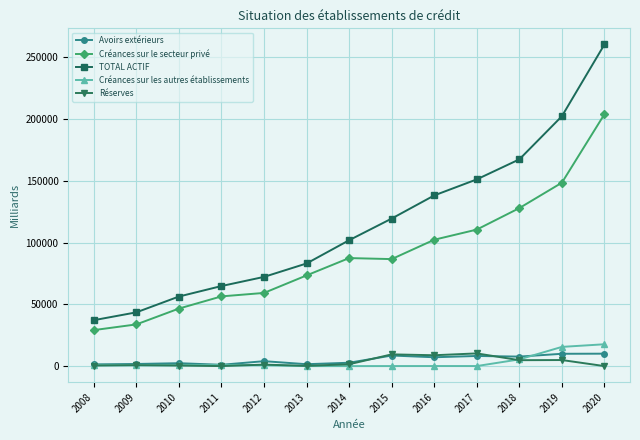

True or false: Créances sur les autres établissements and TOTAL ACTIF intersect in this chart.

False